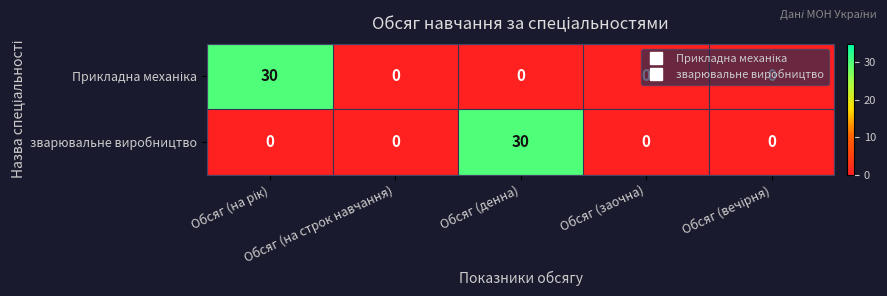

Which has a higher value, Обсяг (на рік) or Обсяг (на строк навчання)?

Обсяг (на рік)